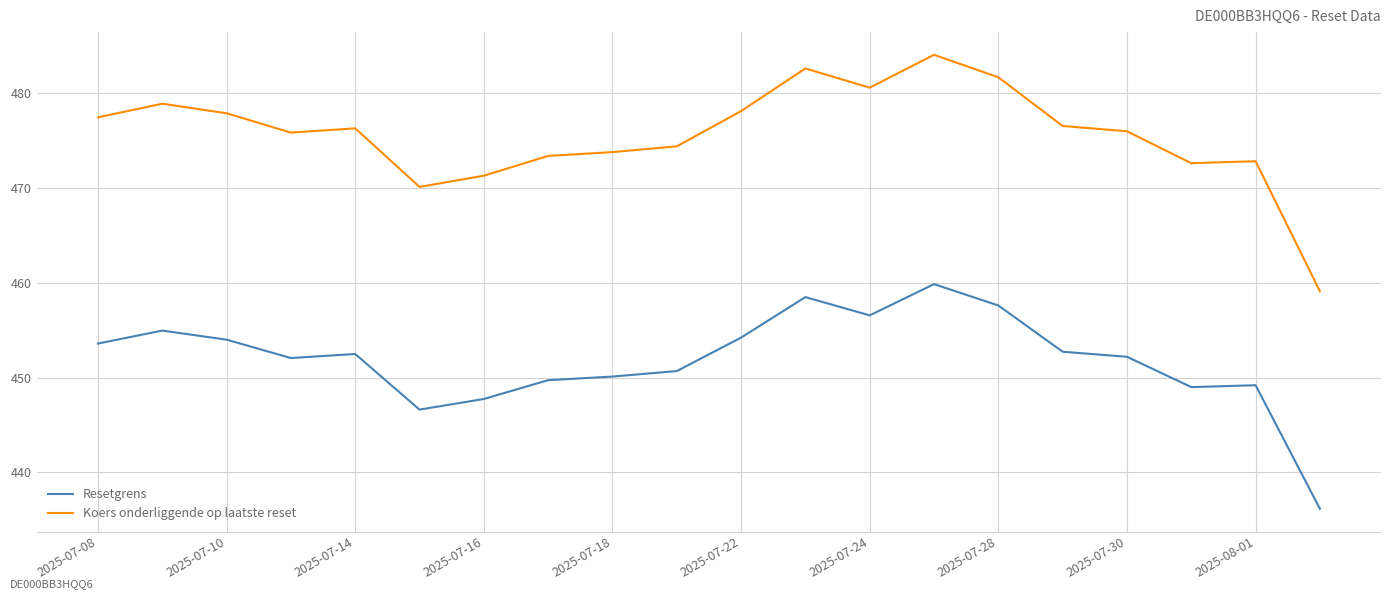

List the series in order of their peak value, highest first.

Koers onderliggende op laatste reset, Resetgrens